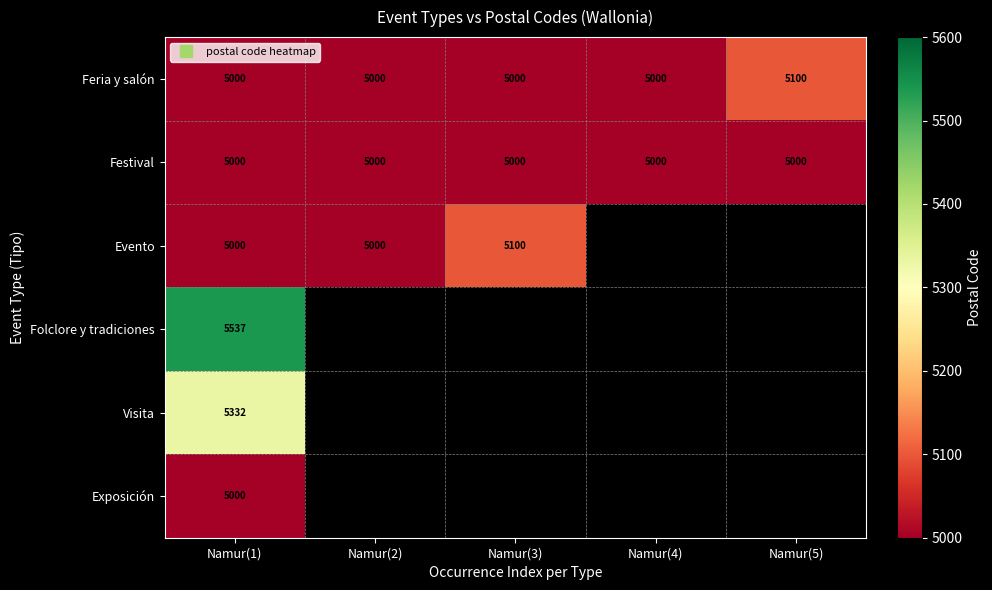

At how many categories does at least one series exceed 5181?

1